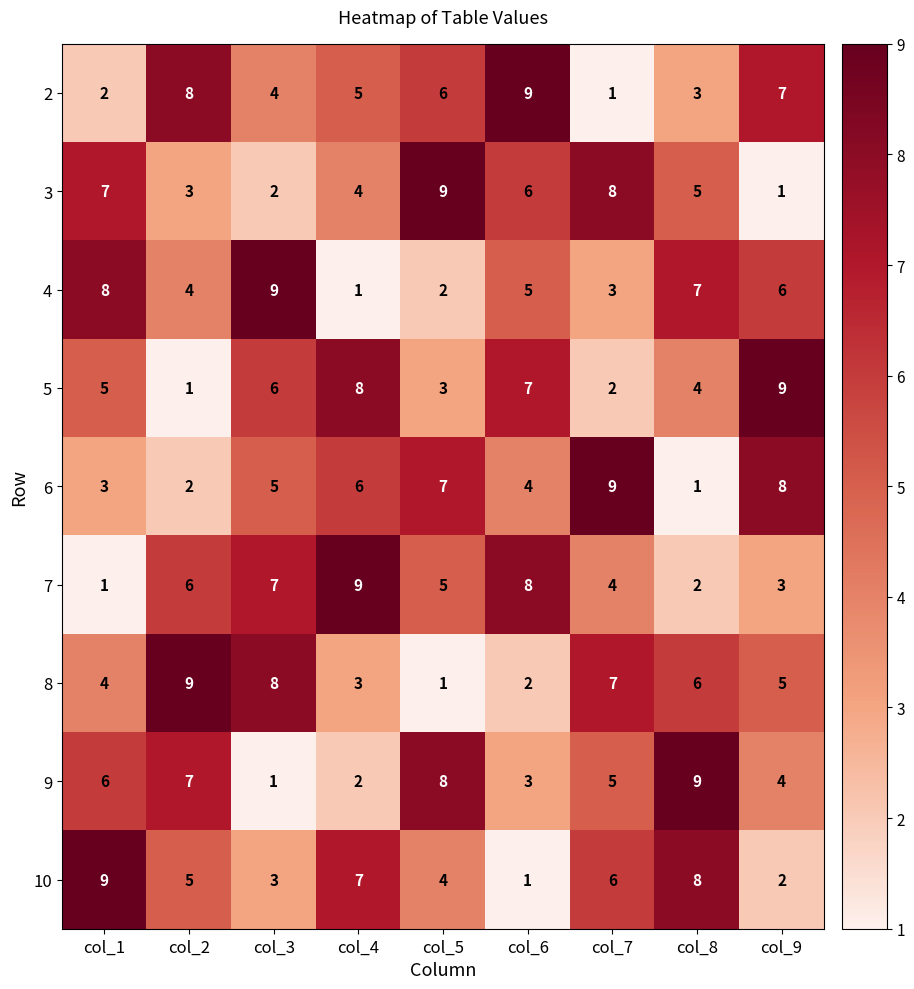

How many categories are shown in the chart?

9